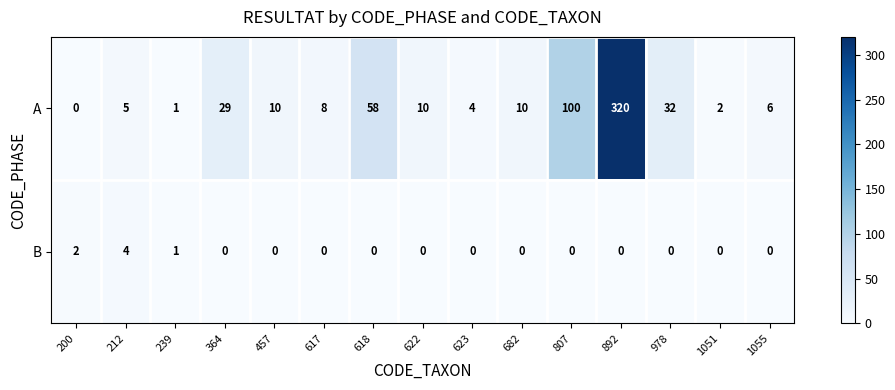

Which series has the largest range (max minus min)?

A